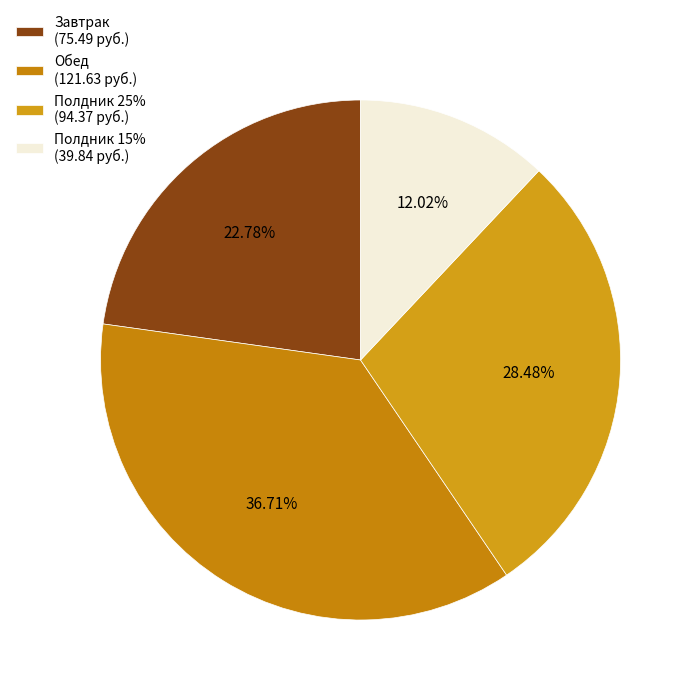

What is the largest slice in the pie chart?

Обед